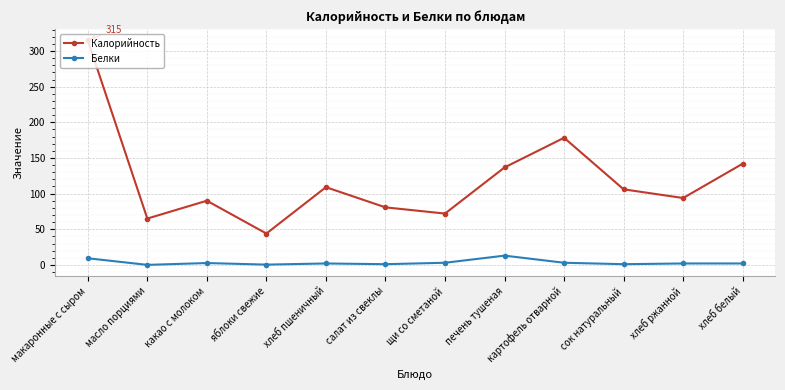

True or false: Белки and Калорийность cross at least once.

False